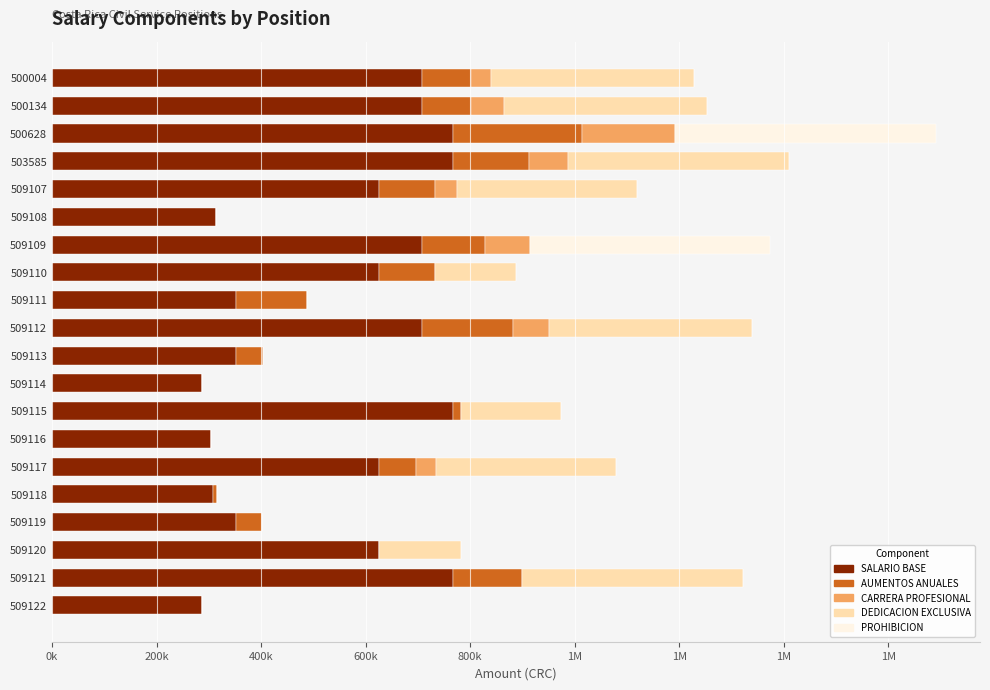

What are all the series names shown in the legend?

SALARIO BASE, AUMENTOS ANUALES, CARRERA PROFESIONAL, DEDICACION EXCLUSIVA, PROHIBICION